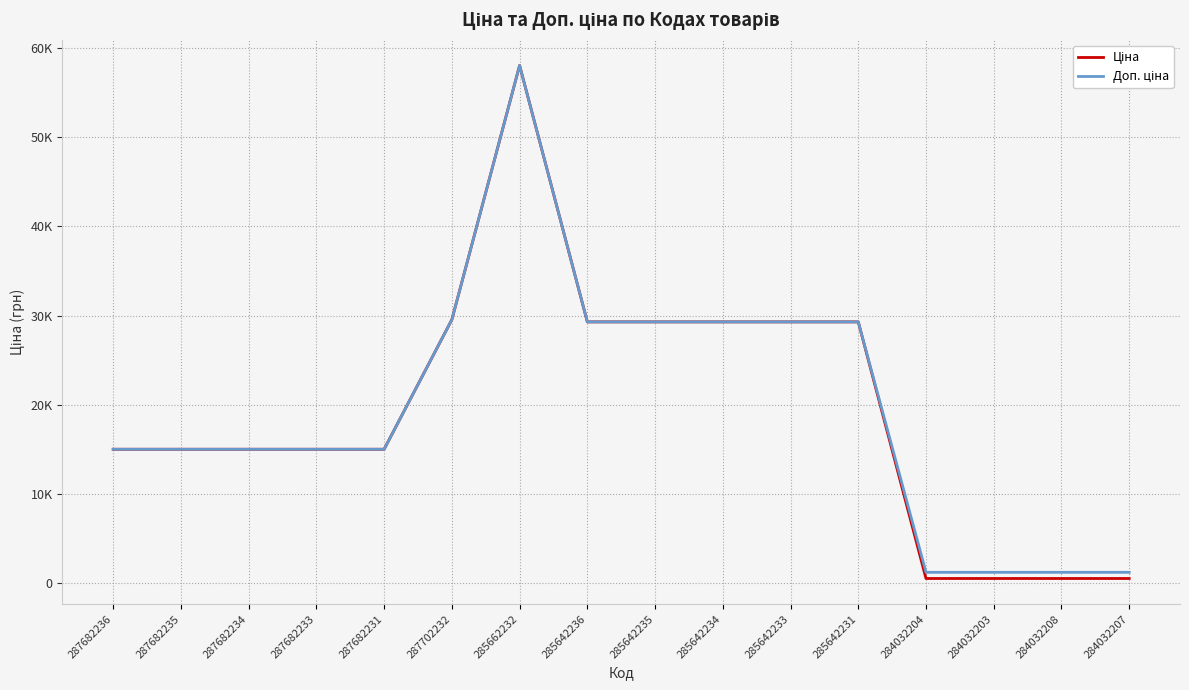

Does the chart have visible grid lines?

Yes